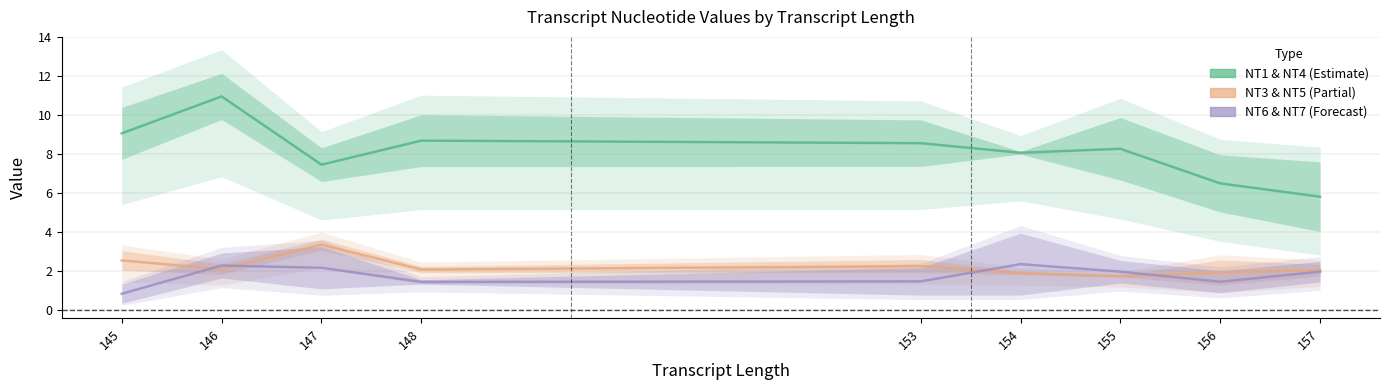

At which label does 1mM_SS4_NT3 first exceed 2?

145